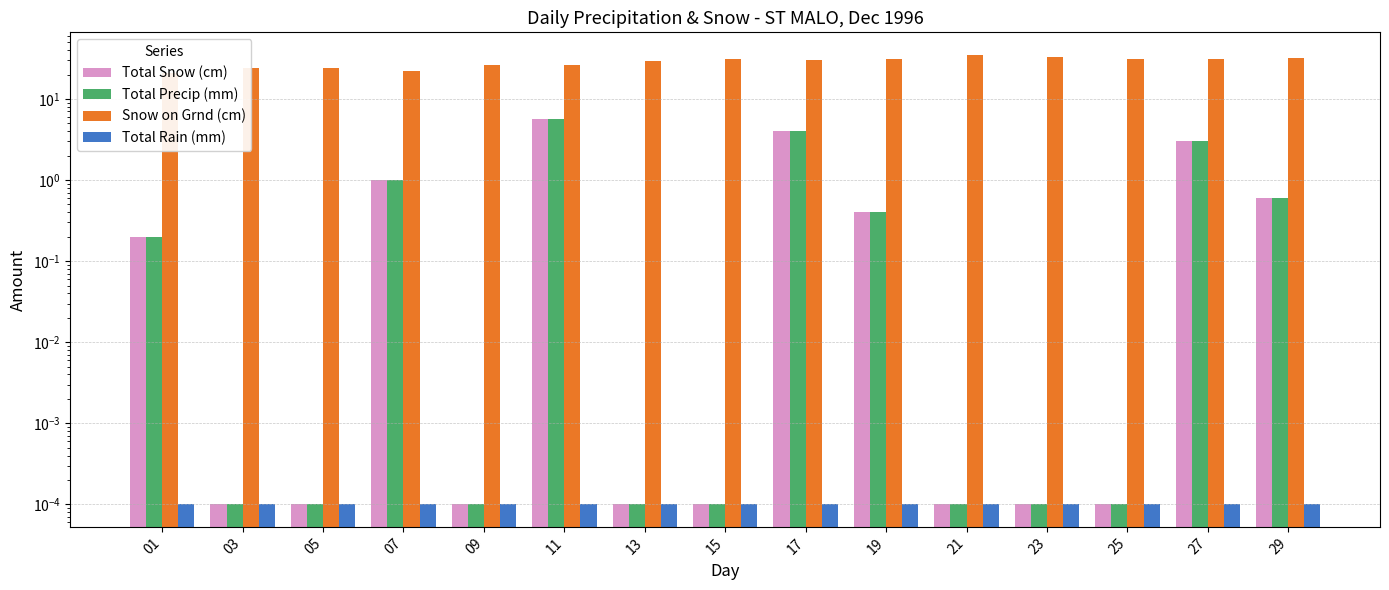

Which category has the lowest value across all series?

03